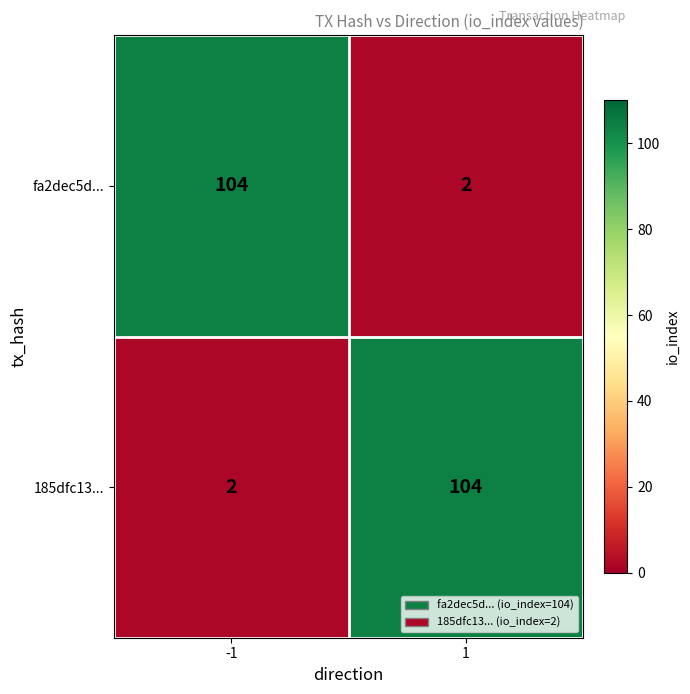

Reading left to right, transcribe all the data shown in this chart.

fa2dec5d...: 104	2
185dfc13...: 2	104